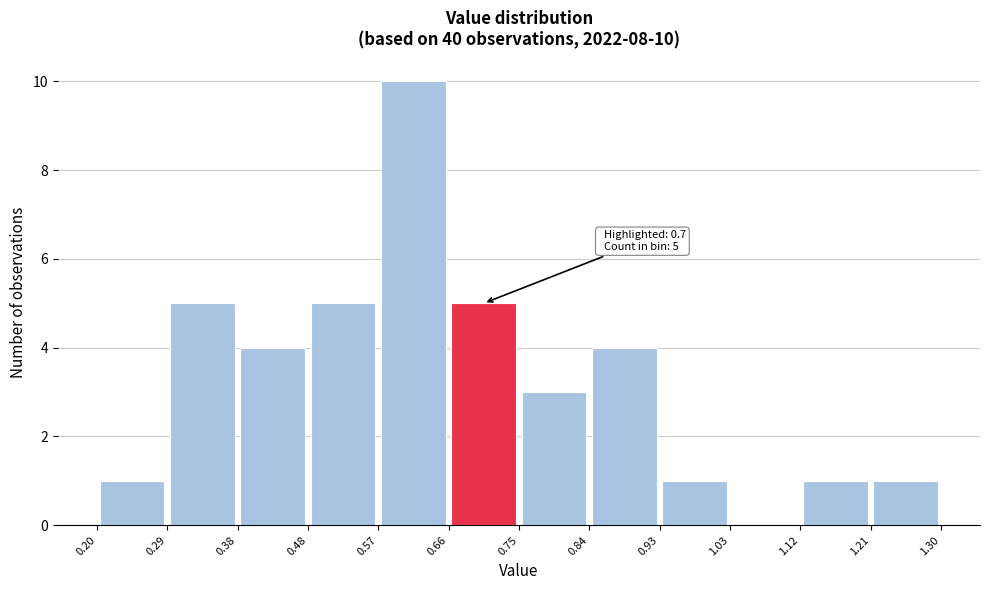

Which range on the x-axis has the tallest bar?

0.57 to 0.66